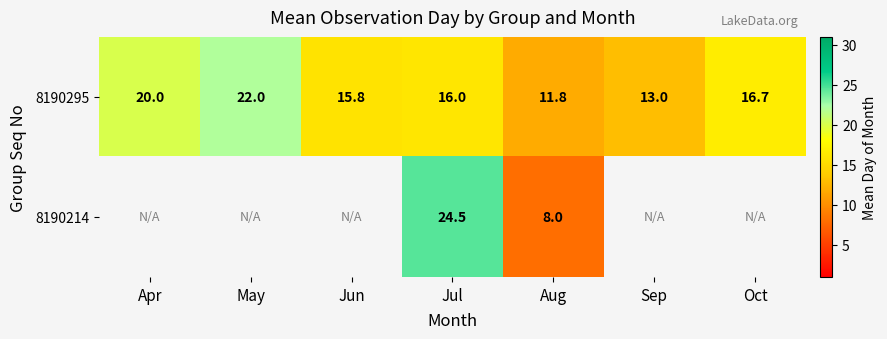

True or false: 8190295 has a value of 11.8 at Aug.

True